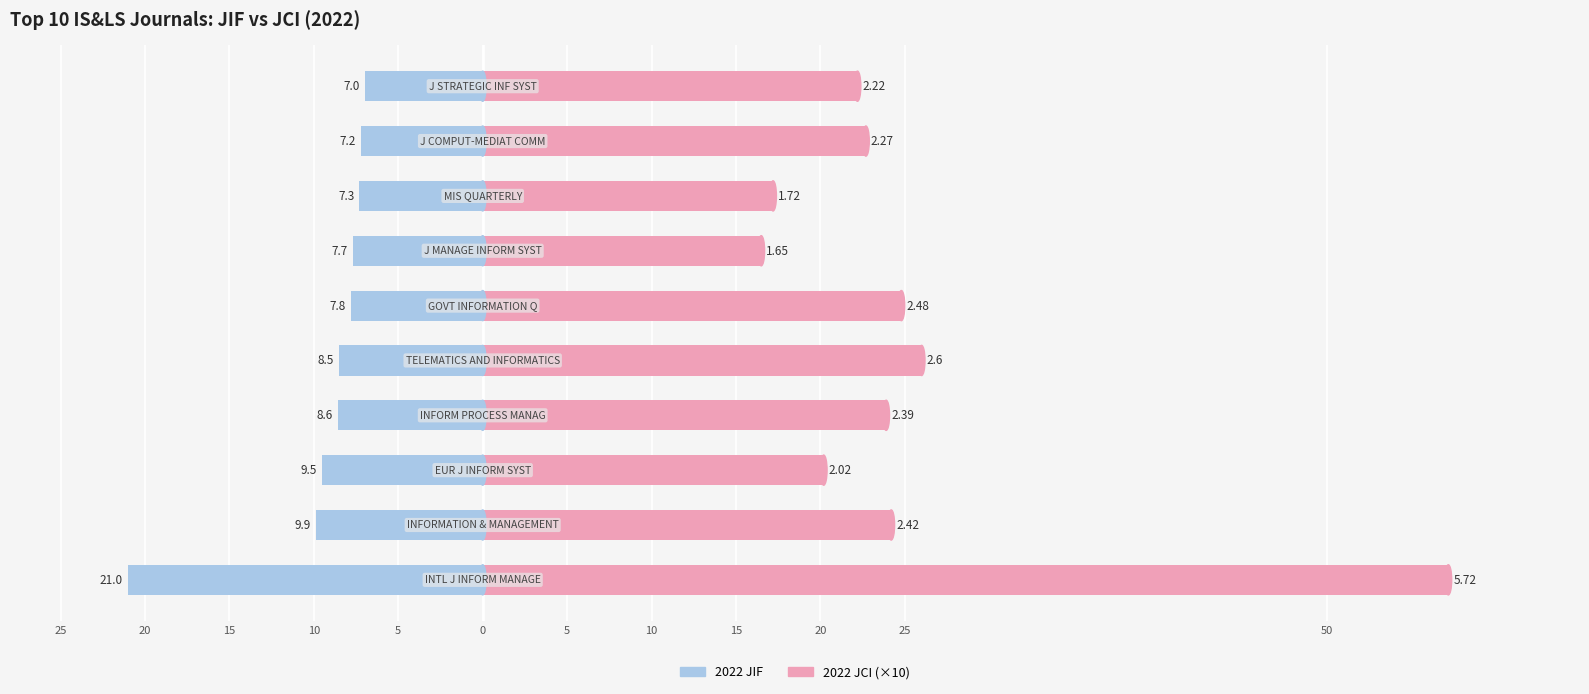

Reading left to right, what are all the values shown in this chart?

2022 JIF: -21.0	-9.9	-9.5	-8.6	-8.5	-7.8	-7.7	-7.3	-7.2	-7.0
2022 JCI (×10): 57.2	24.2	20.2	23.9	26.0	24.8	16.5	17.2	22.7	22.2